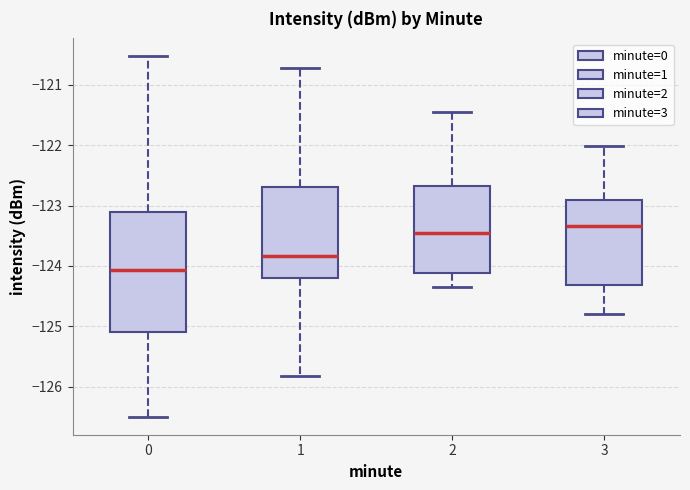

Reading left to right, read every box against the y-axis: the position of its median line, the range the box covers, and the ends of its whiskers. The values are not printed on the chart, so give them approximately, as read against the axis.

0: median -124.1, box -125.1 to -123.1, whiskers -126.5 to -120.5
1: median -123.8, box -124.2 to -122.7, whiskers -125.8 to -120.7
2: median -123.5, box -124.1 to -122.7, whiskers -124.3 to -121.5
3: median -123.3, box -124.3 to -122.9, whiskers -124.8 to -122.0